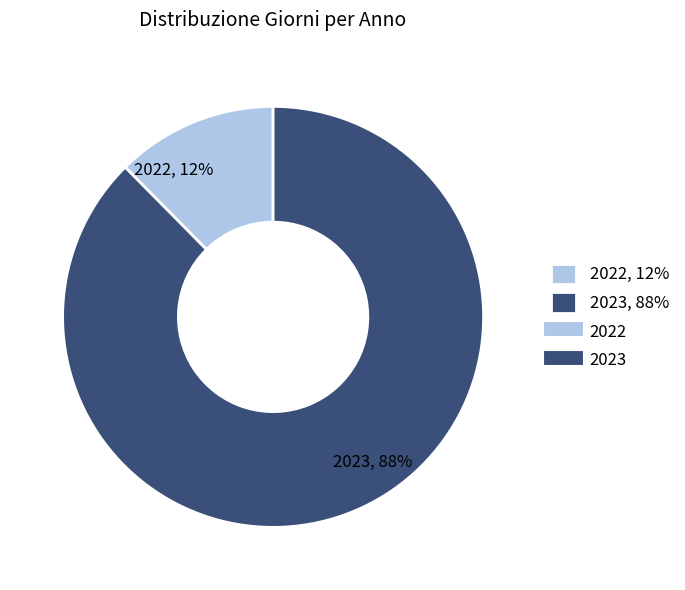

To the nearest percent, what percentage of the pie is 2023?

88%